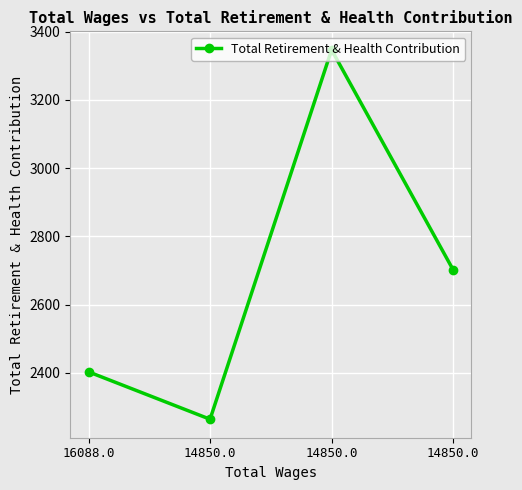

How many values are below 2702?

2